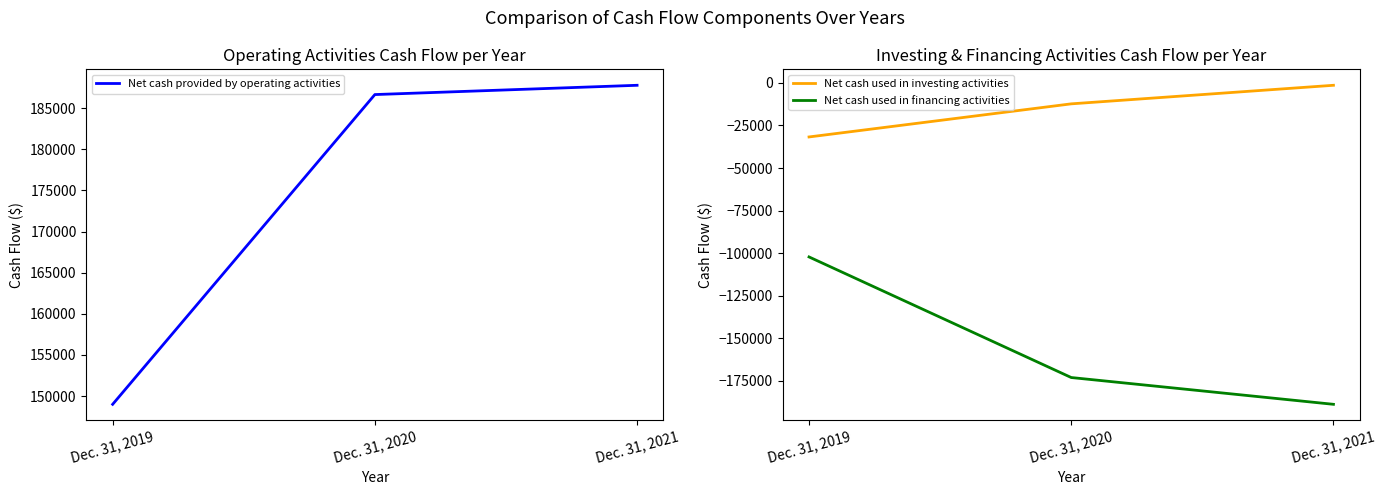

Reading right to left, transcribe all the data shown in this chart.

Net cash provided by operating activities: Dec. 31, 2021=187770	Dec. 31, 2020=186642	Dec. 31, 2019=149007
Net cash used in investing activities: Dec. 31, 2021=-1407	Dec. 31, 2020=-12308	Dec. 31, 2019=-31746
Net cash used in financing activities: Dec. 31, 2021=-188743	Dec. 31, 2020=-173016	Dec. 31, 2019=-102203